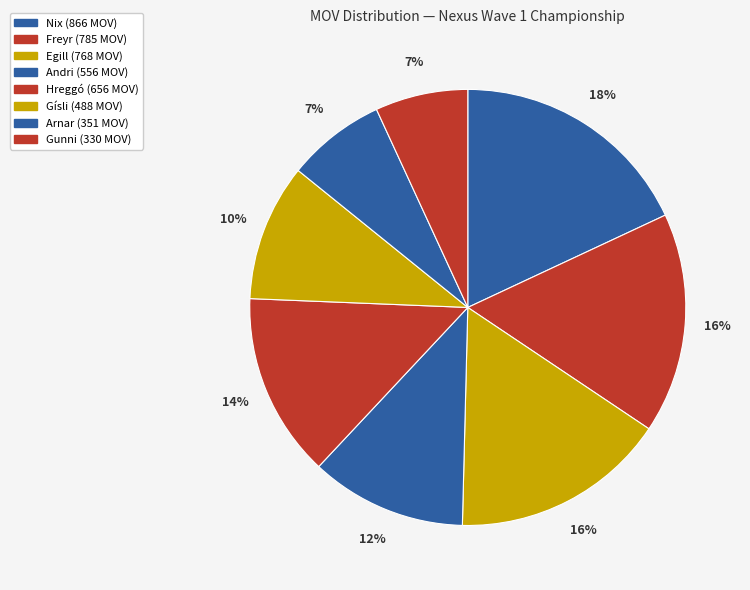

Which slice is the largest?

Nix